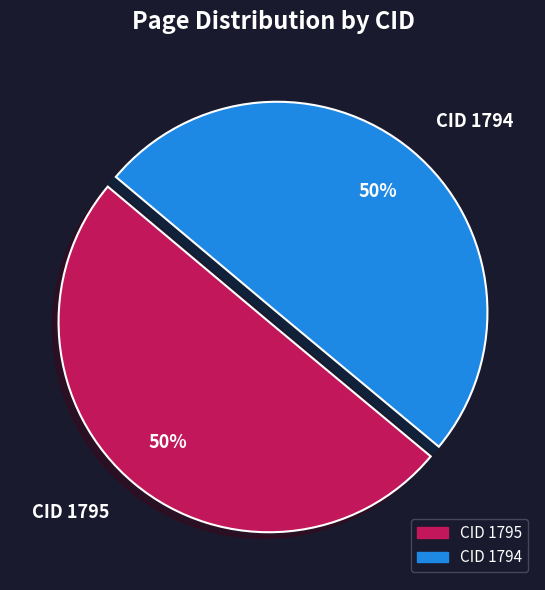

Is it true that CID 1795 is 60% of the pie?

False